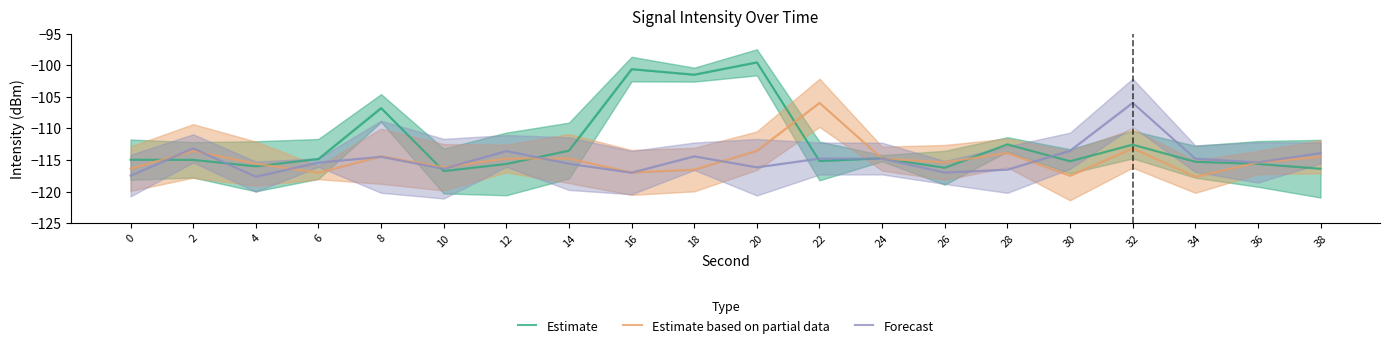

Where is the first local maximum for Estimate?

8